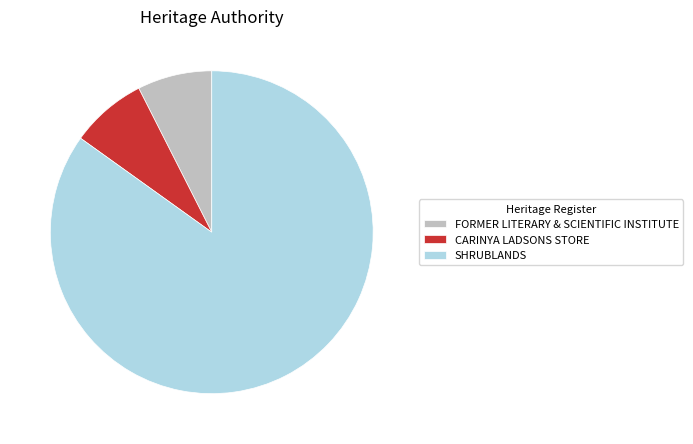

Approximately how many times larger is the value at SHRUBLANDS compared to CARINYA LADSONS STORE?

11.1